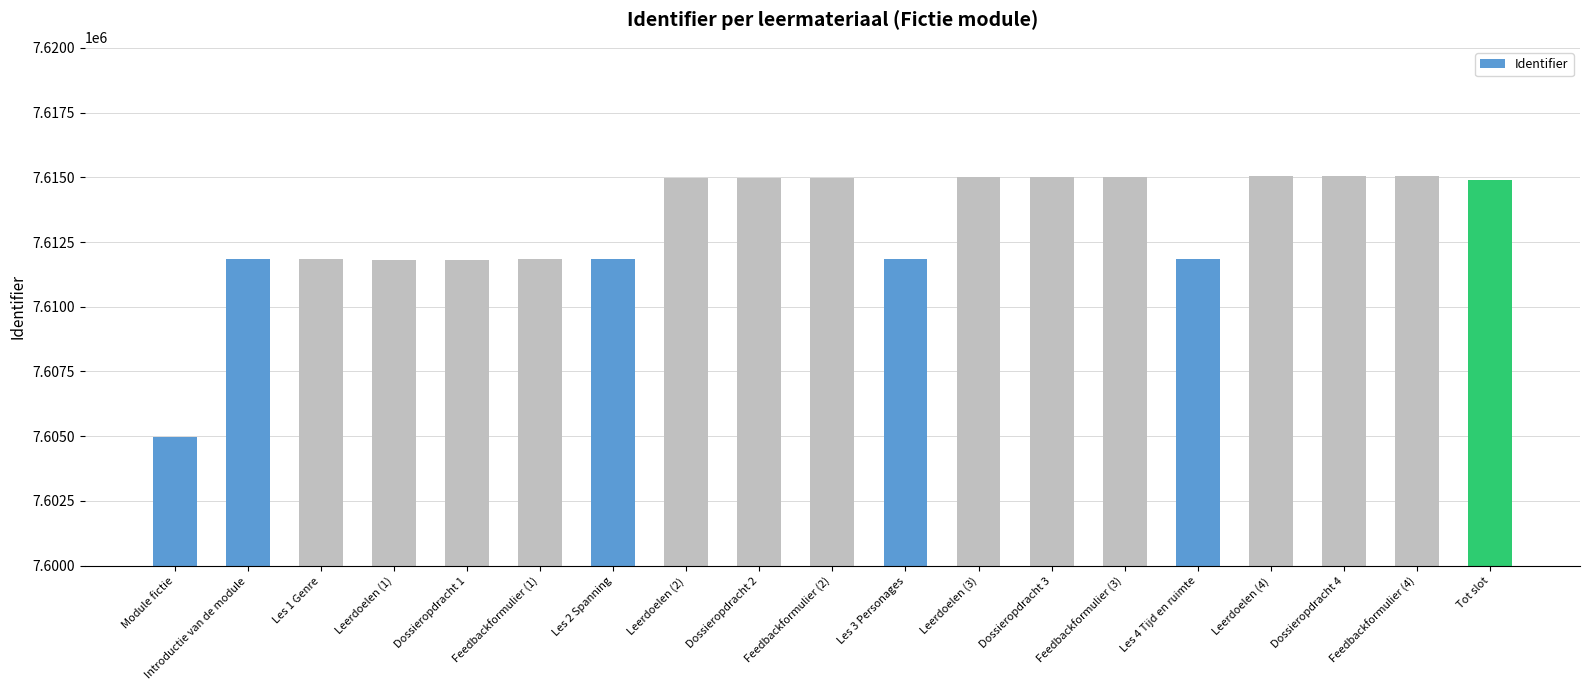

Which label corresponds to the smallest value in the chart?

Module fictie